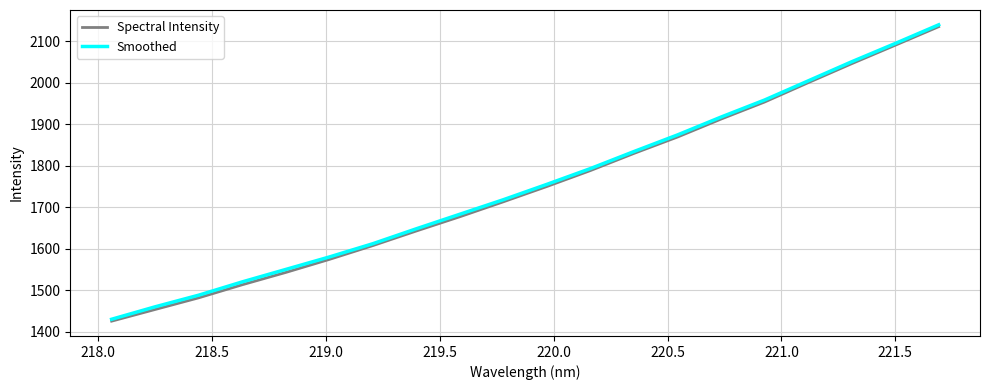

Which series has the largest range (max minus min)?

Spectral Intensity